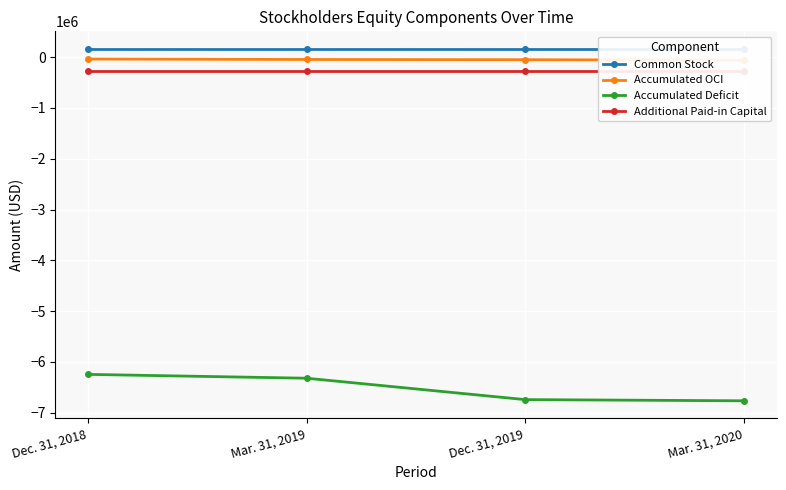

True or false: Accumulated OCI and Additional Paid-in Capital intersect in this chart.

False